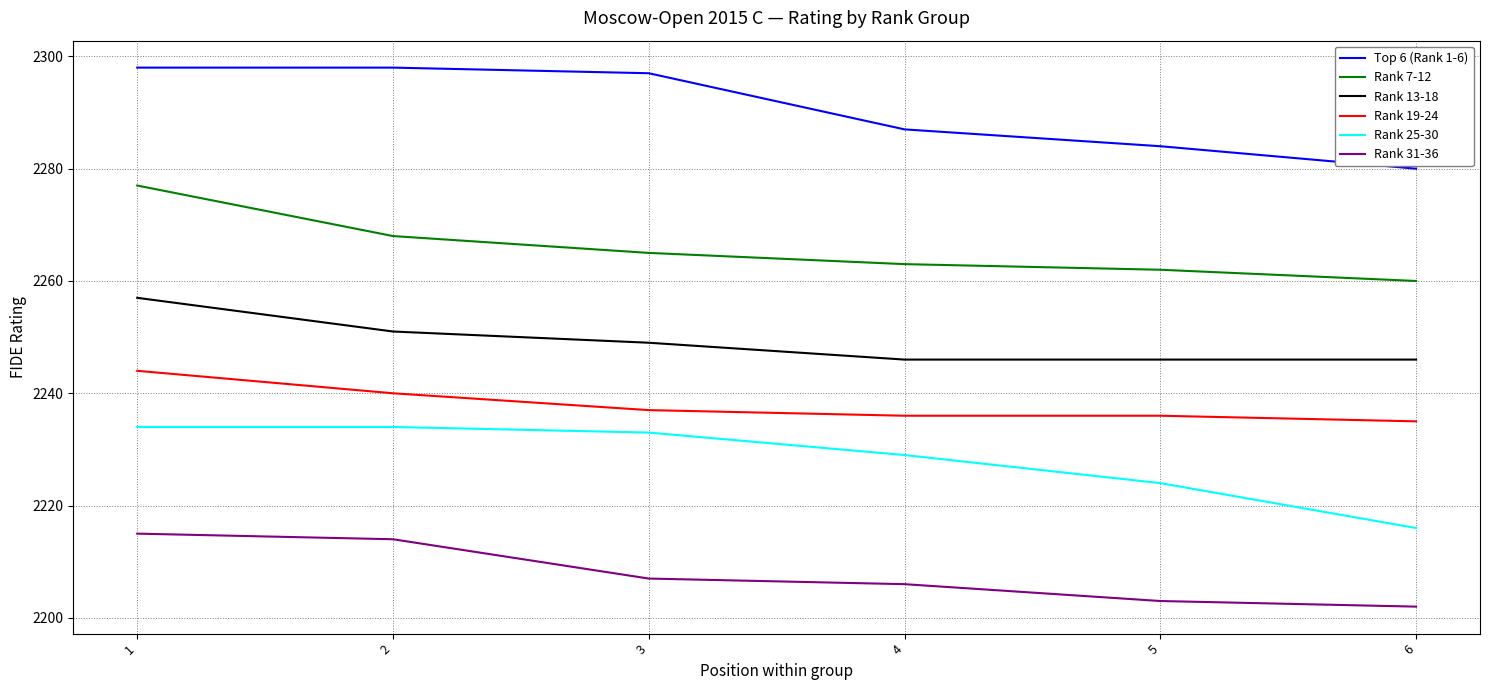

What is the difference between the second highest and minimum values in the Rank 7-12 series?

8